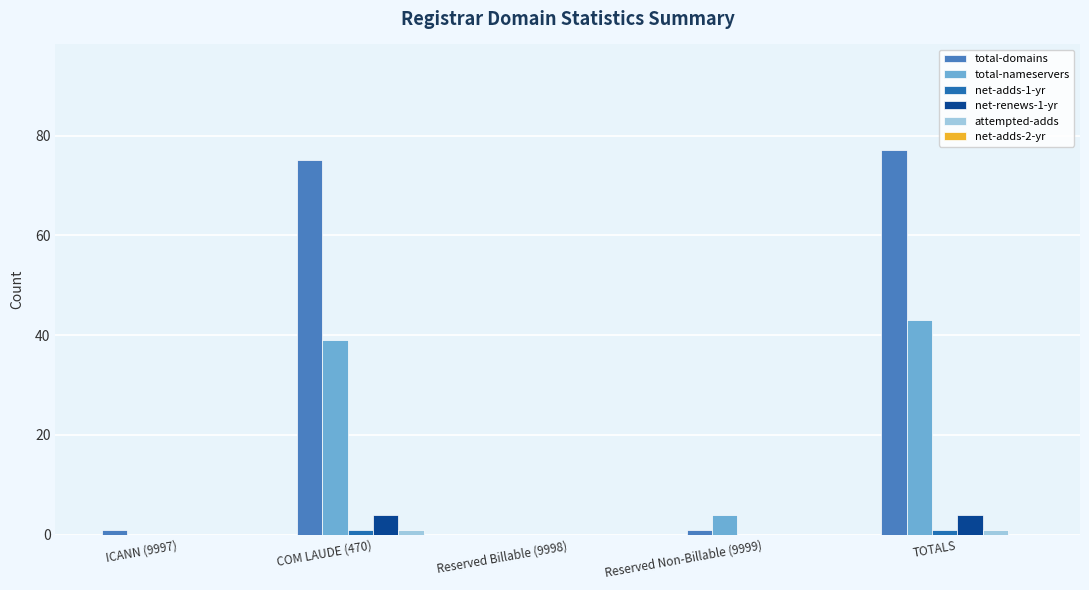

Reading left to right, list all the values displayed in this chart.

total-domains: ICANN (9997)=1	COM LAUDE (470)=75	Reserved Billable (9998)=0	Reserved Non-Billable (9999)=1	TOTALS=77
total-nameservers: ICANN (9997)=0	COM LAUDE (470)=39	Reserved Billable (9998)=0	Reserved Non-Billable (9999)=4	TOTALS=43
net-adds-1-yr: ICANN (9997)=0	COM LAUDE (470)=1	Reserved Billable (9998)=0	Reserved Non-Billable (9999)=0	TOTALS=1
net-renews-1-yr: ICANN (9997)=0	COM LAUDE (470)=4	Reserved Billable (9998)=0	Reserved Non-Billable (9999)=0	TOTALS=4
attempted-adds: ICANN (9997)=0	COM LAUDE (470)=1	Reserved Billable (9998)=0	Reserved Non-Billable (9999)=0	TOTALS=1